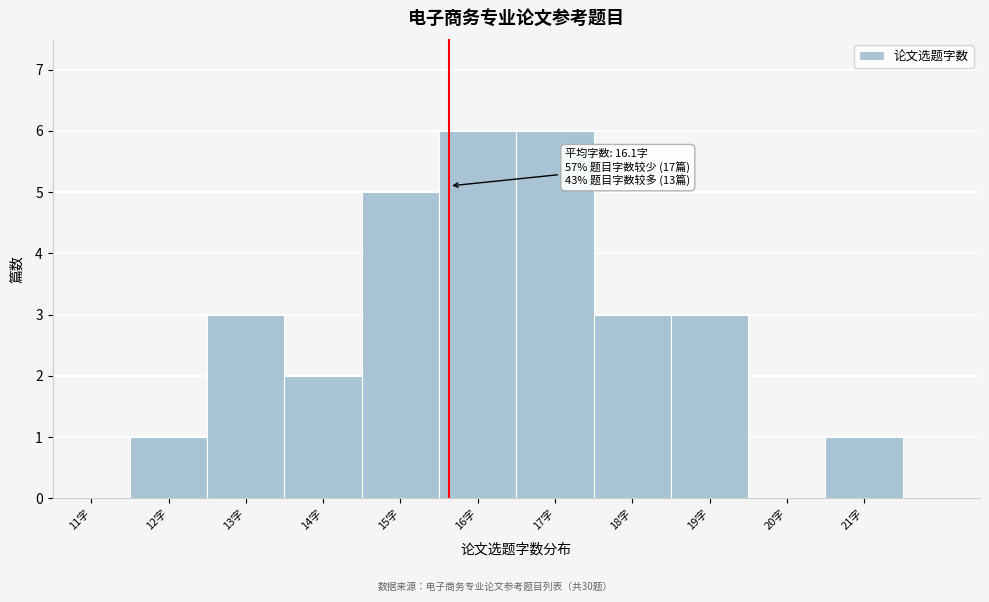

Reading right to left, list all the values displayed in this chart.

21字=1	20字=0	19字=3	18字=3	17字=6	16字=6	15字=5	14字=2	13字=3	12字=1	11字=0